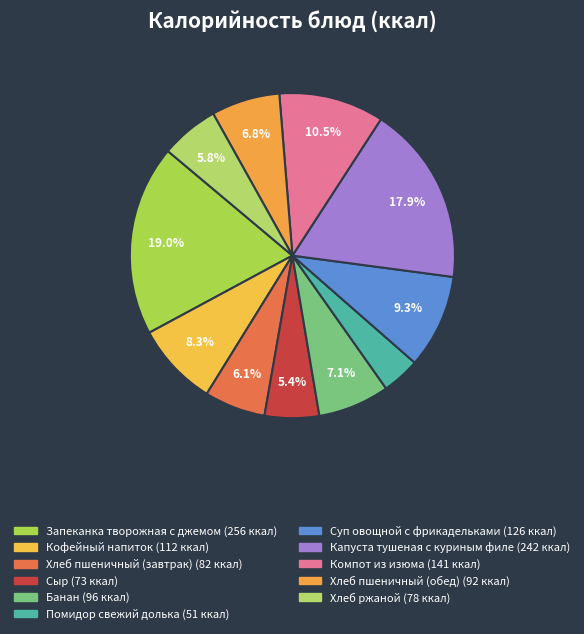

To the nearest percent, what is the difference between the Помидор свежий долька and Запеканка творожная с джемом slice percentages?

15%